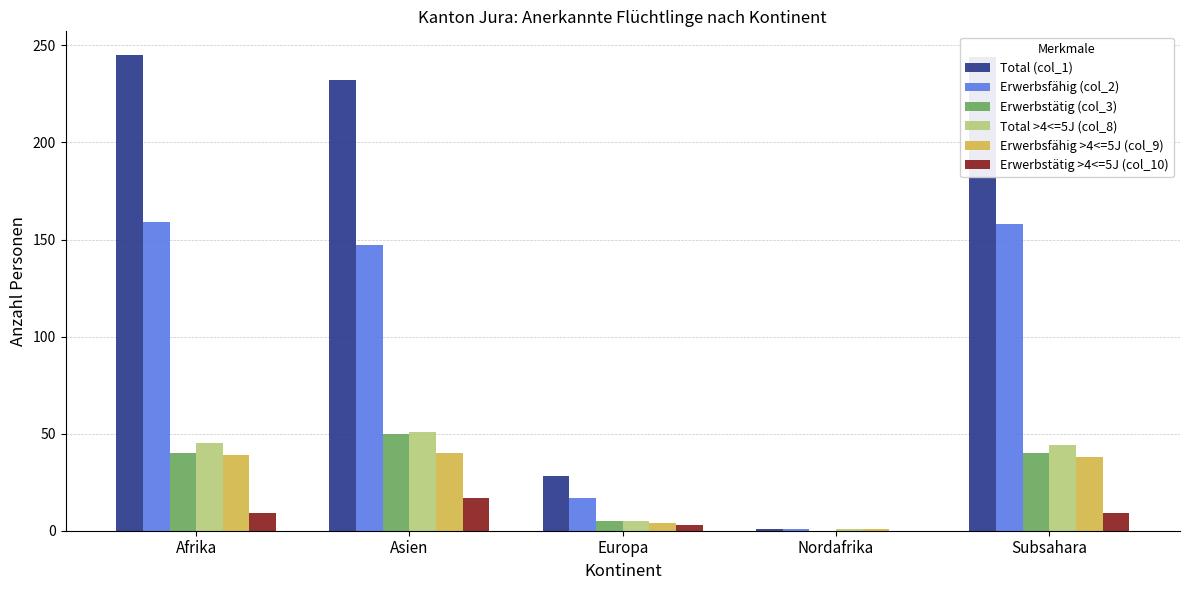

Is the value of Total >4<=5J (col_8) at Asien greater than the value of Erwerbstätig (col_3) at Subsahara?

Yes